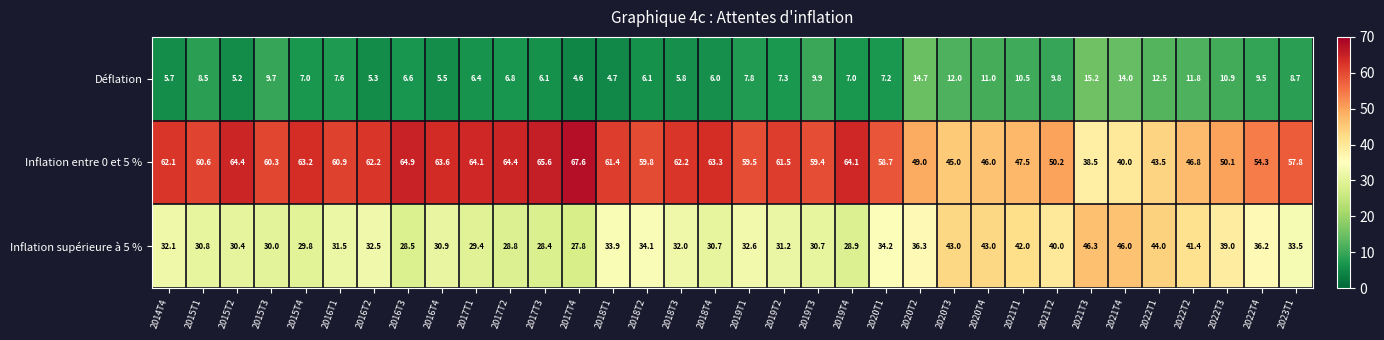

What is the maximum value shown in the chart?

67.6